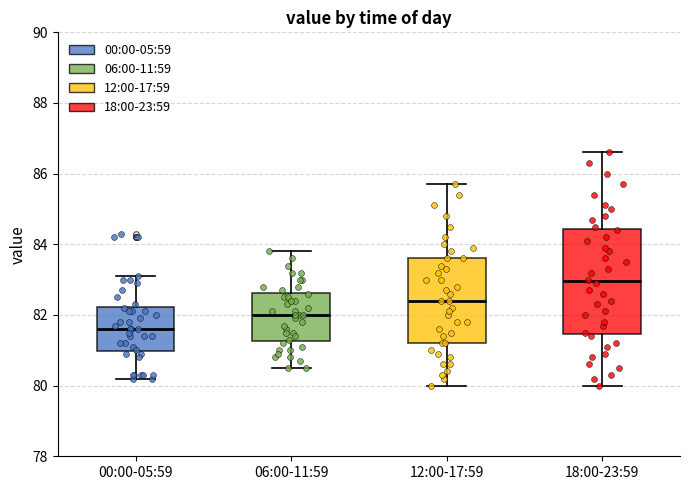

Reading left to right, read every box against the y-axis: the position of its median line, the range the box covers, and the ends of its whiskers. The values are not printed on the chart, so give them approximately, as read against the axis.

00:00-05:59: median 81.6, box 81.0 to 82.2, whiskers 80.2 to 83.2
06:00-11:59: median 82.0, box 81.2 to 82.6, whiskers 80.6 to 83.8
12:00-17:59: median 82.4, box 81.2 to 83.6, whiskers 80.0 to 85.8
18:00-23:59: median 83.0, box 81.4 to 84.4, whiskers 80.0 to 86.6